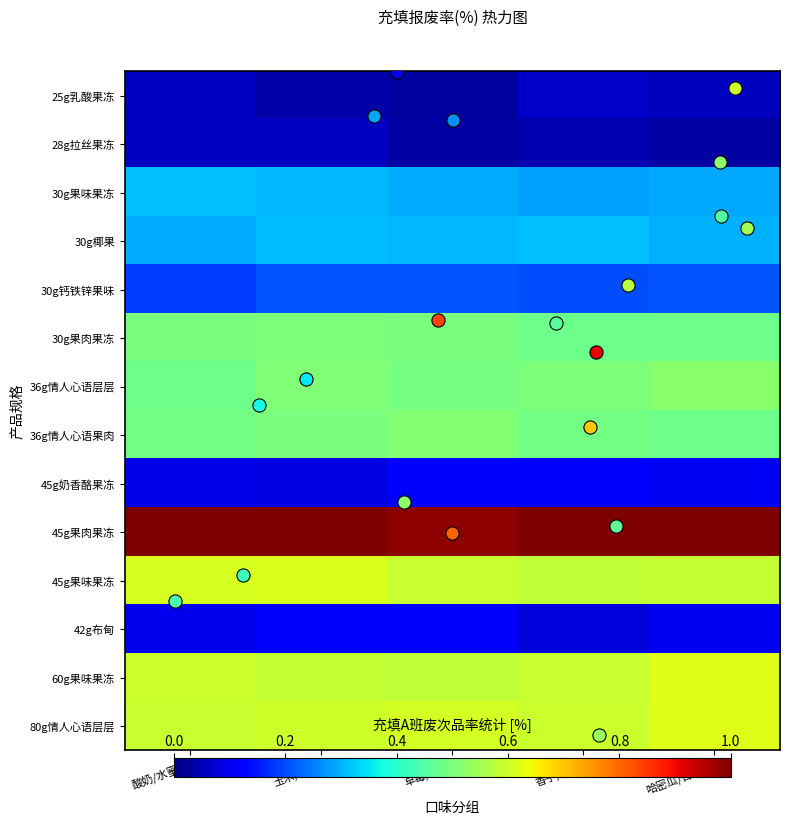

Reading left to right, list all the values displayed in this chart.

25g乳酸果冻: 酸奶/水蜜桃=0.1	玉米/香蕉=0.0	草莓/芒果=0.0	香芋/荔枝=0.1	哈密瓜/百香果=0.1
28g拉丝果冻: 酸奶/水蜜桃=0.1	玉米/香蕉=0.1	草莓/芒果=0.0	香芋/荔枝=0.0	哈密瓜/百香果=0.0
30g果味果冻: 酸奶/水蜜桃=0.3	玉米/香蕉=0.3	草莓/芒果=0.3	香芋/荔枝=0.3	哈密瓜/百香果=0.3
30g椰果: 酸奶/水蜜桃=0.3	玉米/香蕉=0.3	草莓/芒果=0.3	香芋/荔枝=0.3	哈密瓜/百香果=0.3
30g钙铁锌果味: 酸奶/水蜜桃=0.2	玉米/香蕉=0.2	草莓/芒果=0.2	香芋/荔枝=0.2	哈密瓜/百香果=0.2
30g果肉果冻: 酸奶/水蜜桃=0.5	玉米/香蕉=0.5	草莓/芒果=0.5	香芋/荔枝=0.5	哈密瓜/百香果=0.5
36g情人心语层层: 酸奶/水蜜桃=0.5	玉米/香蕉=0.5	草莓/芒果=0.5	香芋/荔枝=0.5	哈密瓜/百香果=0.5
36g情人心语果肉: 酸奶/水蜜桃=0.5	玉米/香蕉=0.5	草莓/芒果=0.5	香芋/荔枝=0.5	哈密瓜/百香果=0.5
45g奶香酪果冻: 酸奶/水蜜桃=0.1	玉米/香蕉=0.1	草莓/芒果=0.1	香芋/荔枝=0.1	哈密瓜/百香果=0.1
45g果肉果冻: 酸奶/水蜜桃=1.0	玉米/香蕉=1.0	草莓/芒果=1.0	香芋/荔枝=1.0	哈密瓜/百香果=1.0
45g果味果冻: 酸奶/水蜜桃=0.6	玉米/香蕉=0.6	草莓/芒果=0.6	香芋/荔枝=0.6	哈密瓜/百香果=0.6
42g布甸: 酸奶/水蜜桃=0.1	玉米/香蕉=0.1	草莓/芒果=0.1	香芋/荔枝=0.1	哈密瓜/百香果=0.1
60g果味果冻: 酸奶/水蜜桃=0.6	玉米/香蕉=0.6	草莓/芒果=0.6	香芋/荔枝=0.6	哈密瓜/百香果=0.6
80g情人心语层层: 酸奶/水蜜桃=0.6	玉米/香蕉=0.6	草莓/芒果=0.6	香芋/荔枝=0.6	哈密瓜/百香果=0.6